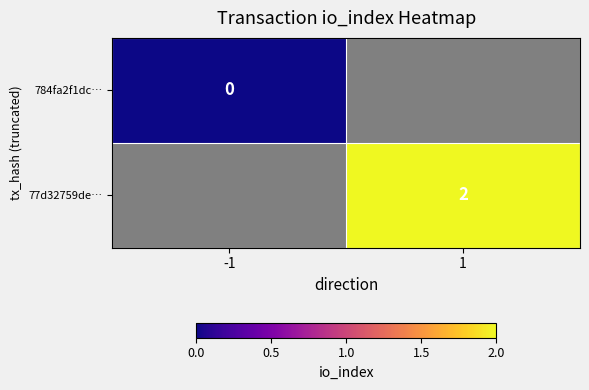

Is it true that 77d32759de… equals 1 at 1?

False